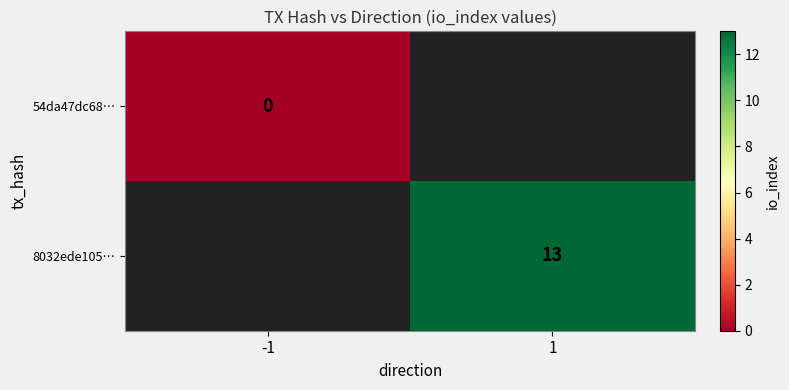

Is it true that 8032ede105… equals 20 at 1?

False